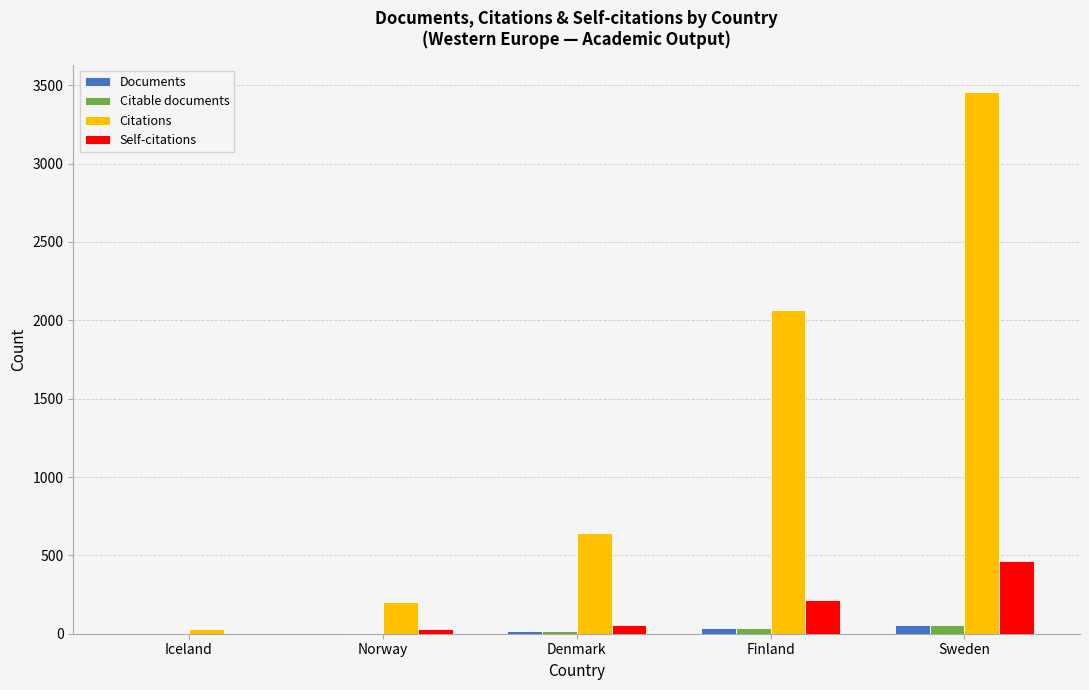

At which label is Citations closest to 1742?

Finland